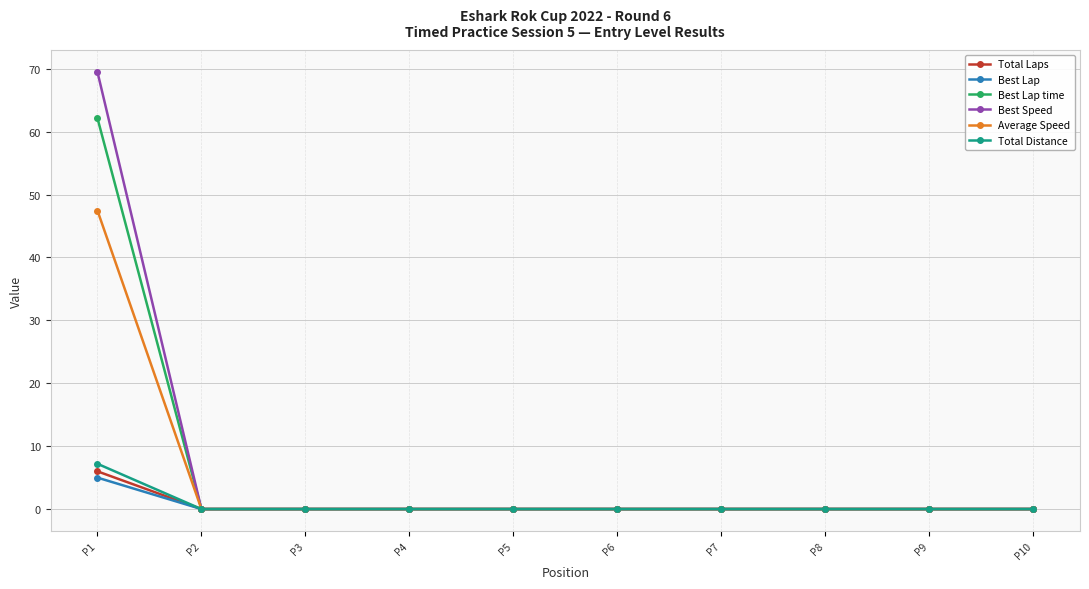

Which series has the largest range (max minus min)?

Best Speed